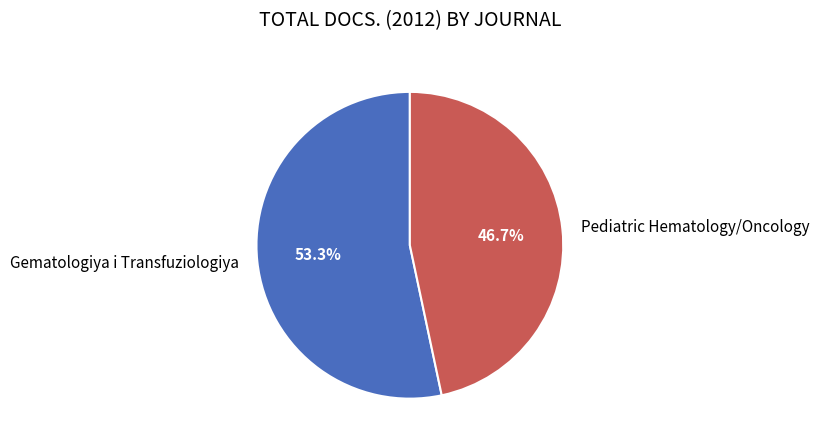

To the nearest percent, what is the difference between the largest and smallest slice percentages?

7%